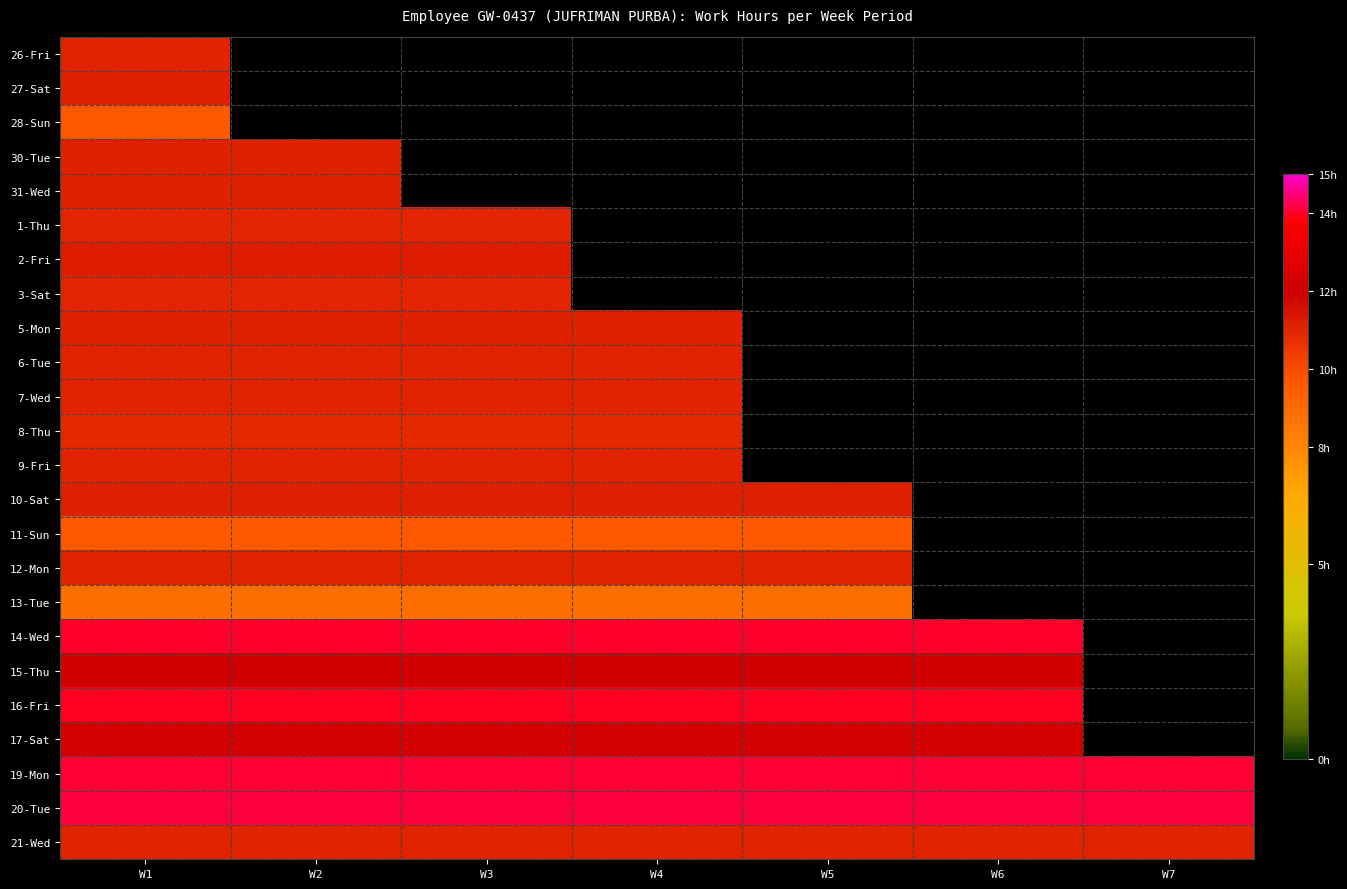

Reading left to right, transcribe all the data shown in this chart.

26-Fri: W1=11.1	W2=0.0	W3=0.0	W4=0.0	W5=0.0	W6=0.0	W7=0.0
27-Sat: W1=11.1	W2=0.0	W3=0.0	W4=0.0	W5=0.0	W6=0.0	W7=0.0
28-Sun: W1=9.6	W2=0.0	W3=0.0	W4=0.0	W5=0.0	W6=0.0	W7=0.0
30-Tue: W1=11.1	W2=11.1	W3=0.0	W4=0.0	W5=0.0	W6=0.0	W7=0.0
31-Wed: W1=11.1	W2=11.1	W3=0.0	W4=0.0	W5=0.0	W6=0.0	W7=0.0
1-Thu: W1=11.0	W2=11.0	W3=11.0	W4=0.0	W5=0.0	W6=0.0	W7=0.0
2-Fri: W1=11.2	W2=11.2	W3=11.2	W4=0.0	W5=0.0	W6=0.0	W7=0.0
3-Sat: W1=11.0	W2=11.0	W3=11.0	W4=0.0	W5=0.0	W6=0.0	W7=0.0
5-Mon: W1=11.1	W2=11.1	W3=11.1	W4=11.1	W5=0.0	W6=0.0	W7=0.0
6-Tue: W1=11.1	W2=11.1	W3=11.1	W4=11.1	W5=0.0	W6=0.0	W7=0.0
7-Wed: W1=11.0	W2=11.0	W3=11.0	W4=11.0	W5=0.0	W6=0.0	W7=0.0
8-Thu: W1=10.9	W2=10.9	W3=10.9	W4=10.9	W5=0.0	W6=0.0	W7=0.0
9-Fri: W1=11.1	W2=11.1	W3=11.1	W4=11.1	W5=0.0	W6=0.0	W7=0.0
10-Sat: W1=11.2	W2=11.2	W3=11.2	W4=11.2	W5=11.2	W6=0.0	W7=0.0
11-Sun: W1=9.6	W2=9.6	W3=9.6	W4=9.6	W5=9.6	W6=0.0	W7=0.0
12-Mon: W1=11.1	W2=11.1	W3=11.1	W4=11.1	W5=11.1	W6=0.0	W7=0.0
13-Tue: W1=8.8	W2=8.8	W3=8.8	W4=8.8	W5=8.8	W6=0.0	W7=0.0
14-Wed: W1=14.1	W2=14.1	W3=14.1	W4=14.1	W5=14.1	W6=14.1	W7=0.0
15-Thu: W1=12.1	W2=12.1	W3=12.1	W4=12.1	W5=12.1	W6=12.1	W7=0.0
16-Fri: W1=14.0	W2=14.0	W3=14.0	W4=14.0	W5=14.0	W6=14.0	W7=0.0
17-Sat: W1=12.2	W2=12.2	W3=12.2	W4=12.2	W5=12.2	W6=12.2	W7=0.0
19-Mon: W1=14.1	W2=14.1	W3=14.1	W4=14.1	W5=14.1	W6=14.1	W7=14.1
20-Tue: W1=14.2	W2=14.2	W3=14.2	W4=14.2	W5=14.2	W6=14.2	W7=14.2
21-Wed: W1=11.1	W2=11.1	W3=11.1	W4=11.1	W5=11.1	W6=11.1	W7=11.1